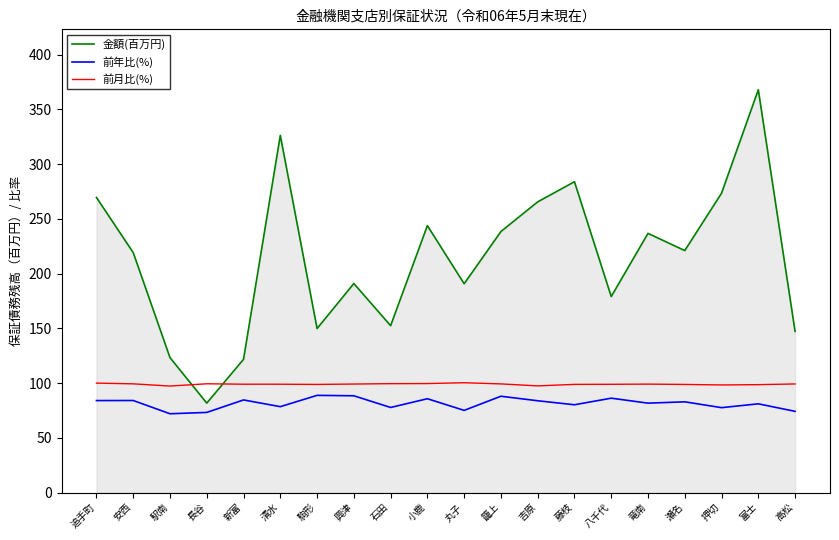

At which category does the chart reach its peak across all series?

富士